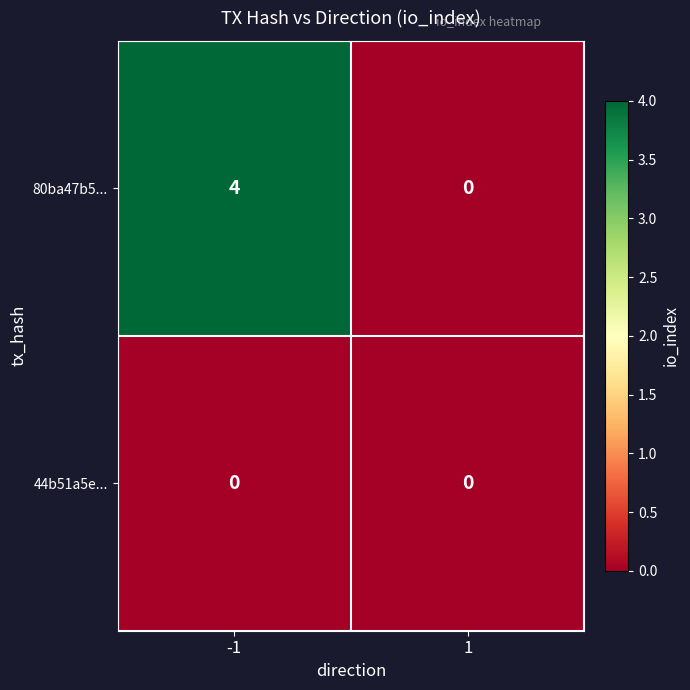

What is the total value across all series at -1?

4